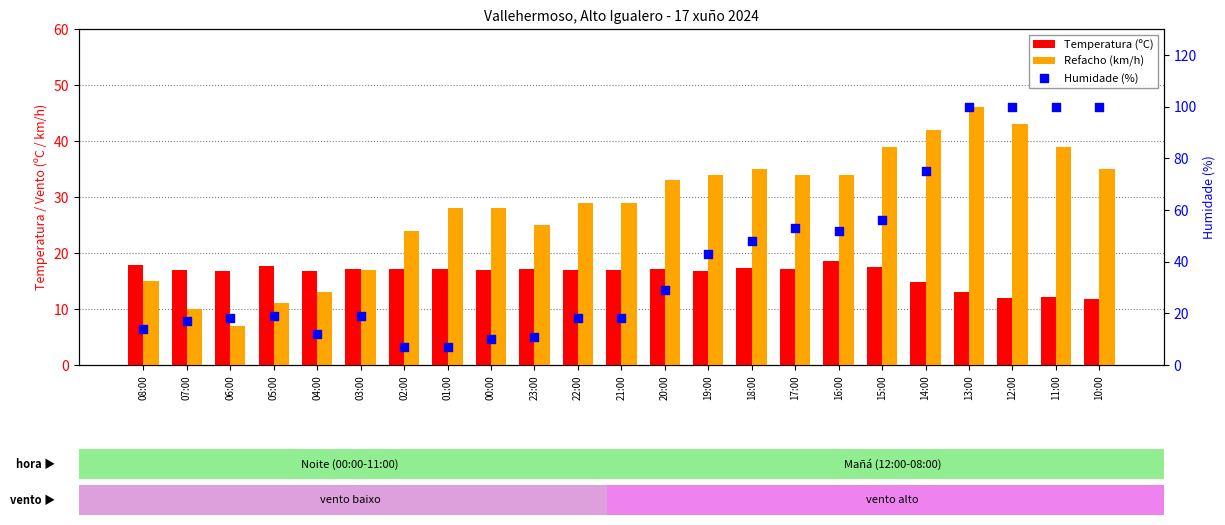

Which series contains the highest Y value?

Humidade (%)